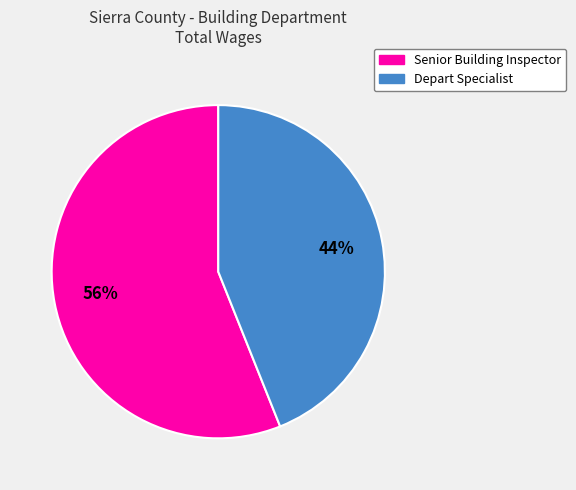

Is the sum of Depart Specialist and Senior Building Inspector greater than half?

Yes